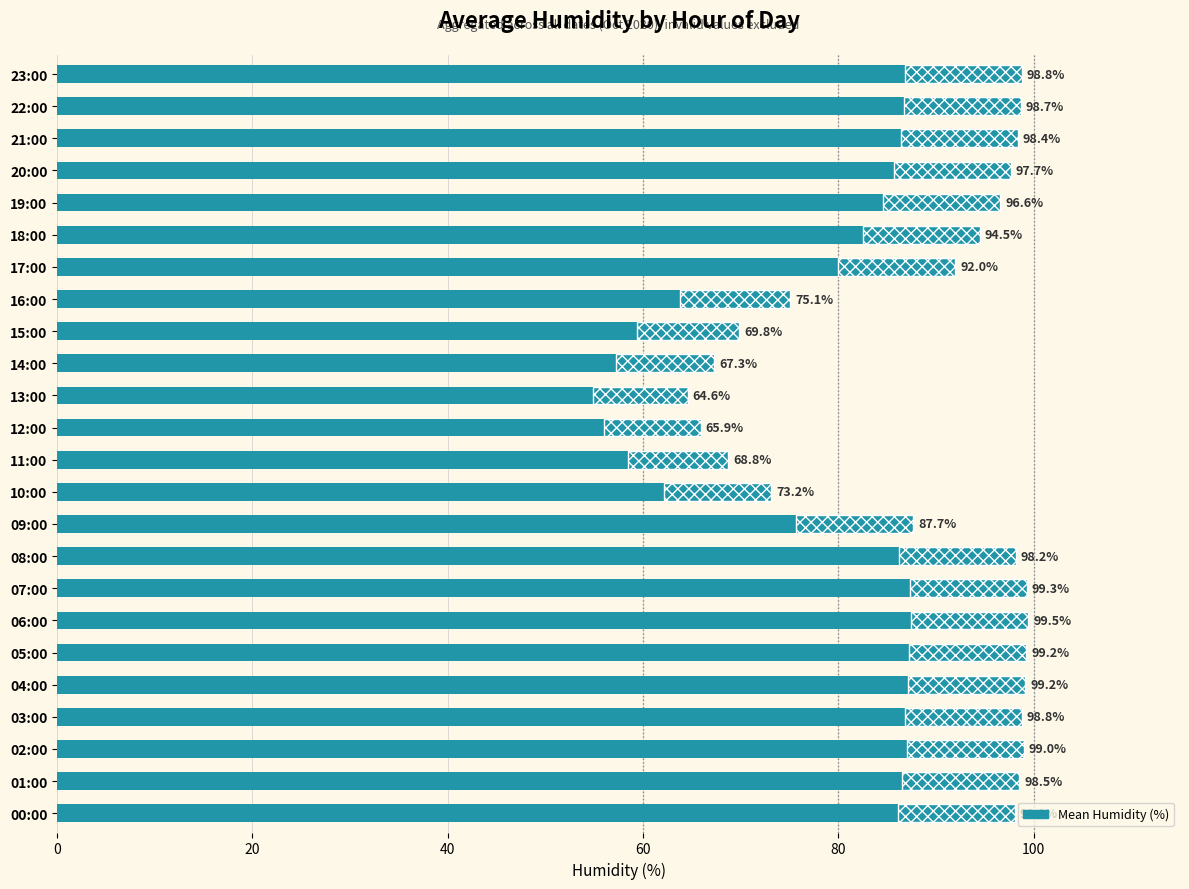

What is the sum of the values at 22:00 and 19:00?

195.3